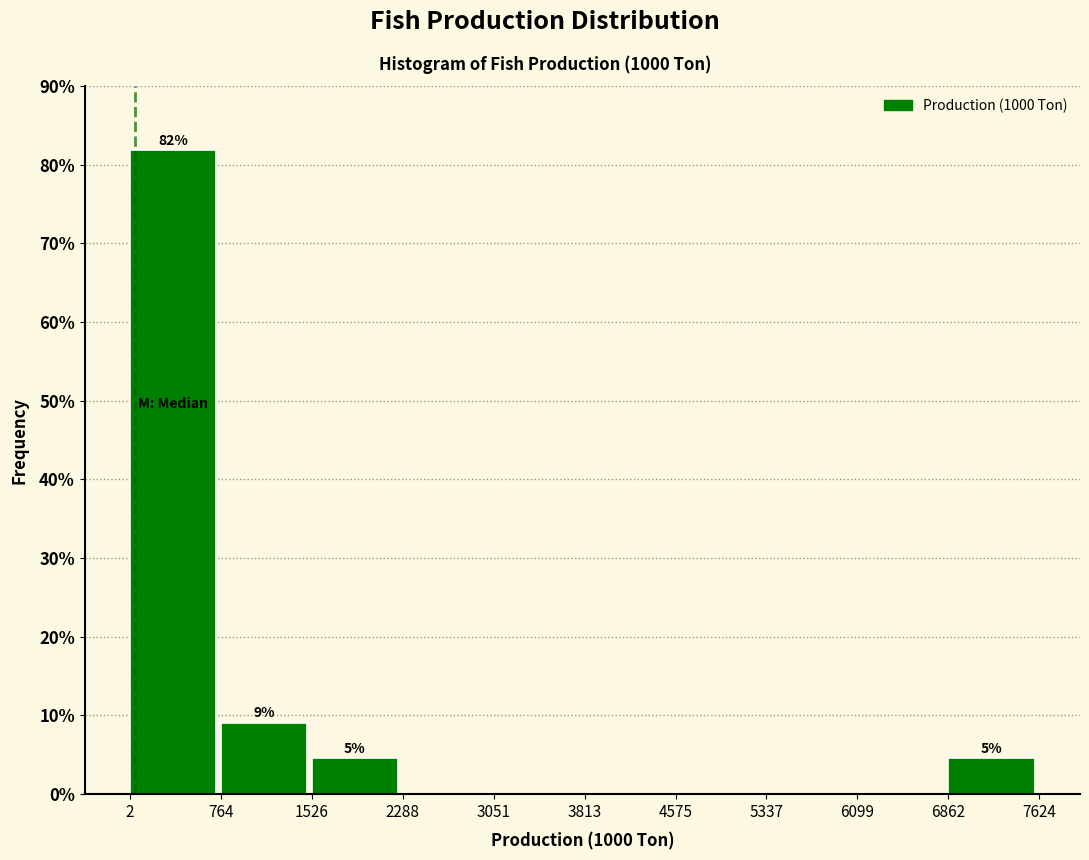

Which range on the x-axis has the tallest bar?

2 to 764